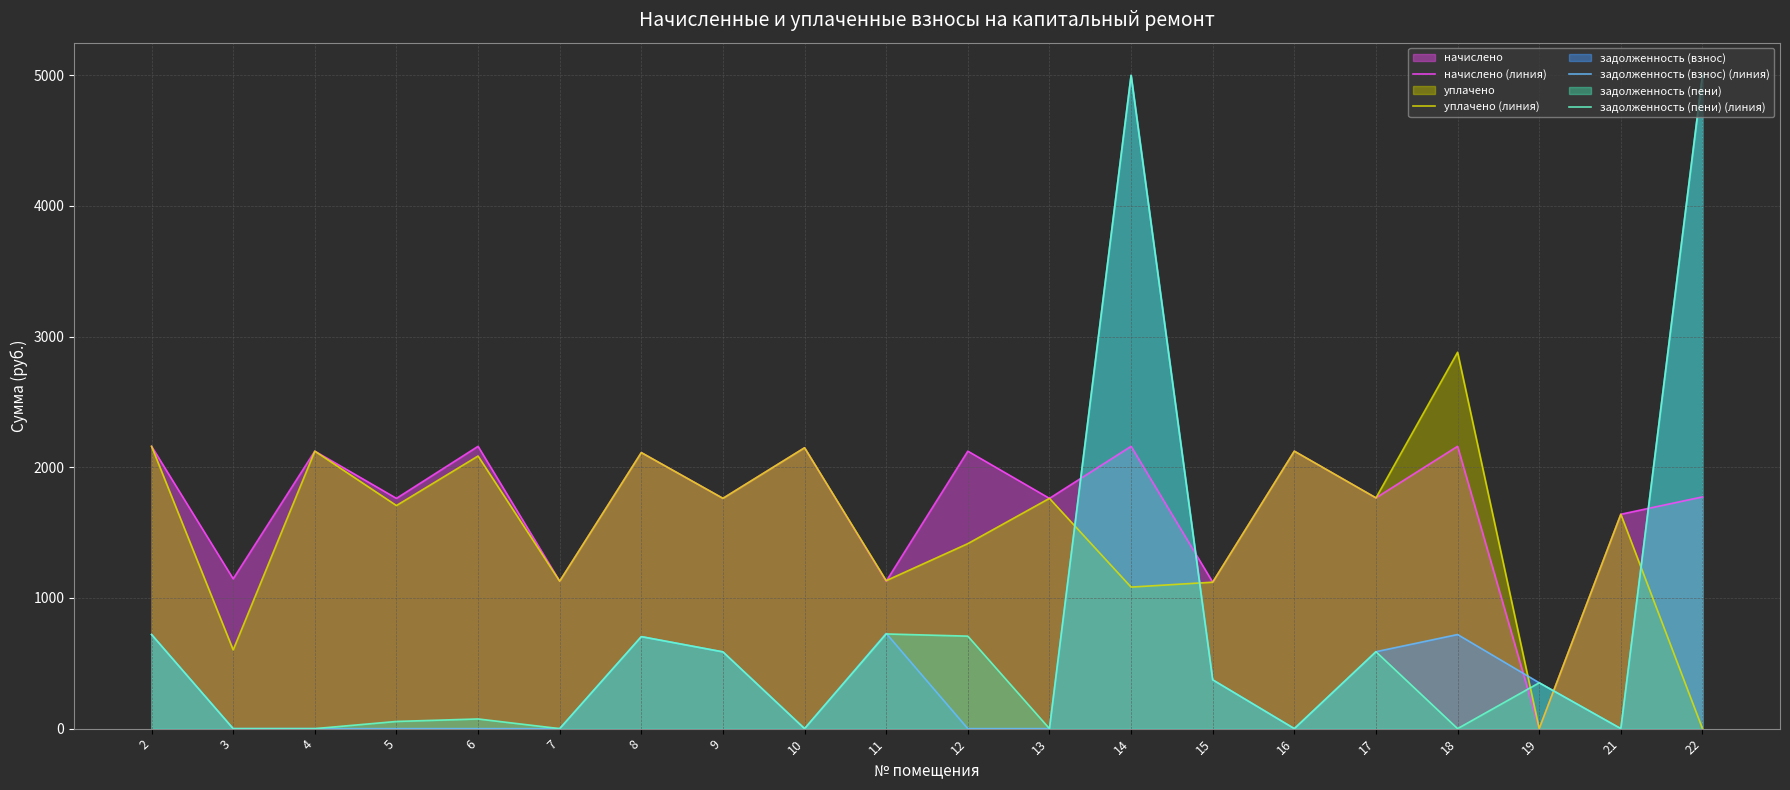

In уплачено (линия), how many points are lower than both neighbors (excluding endpoints)?

8